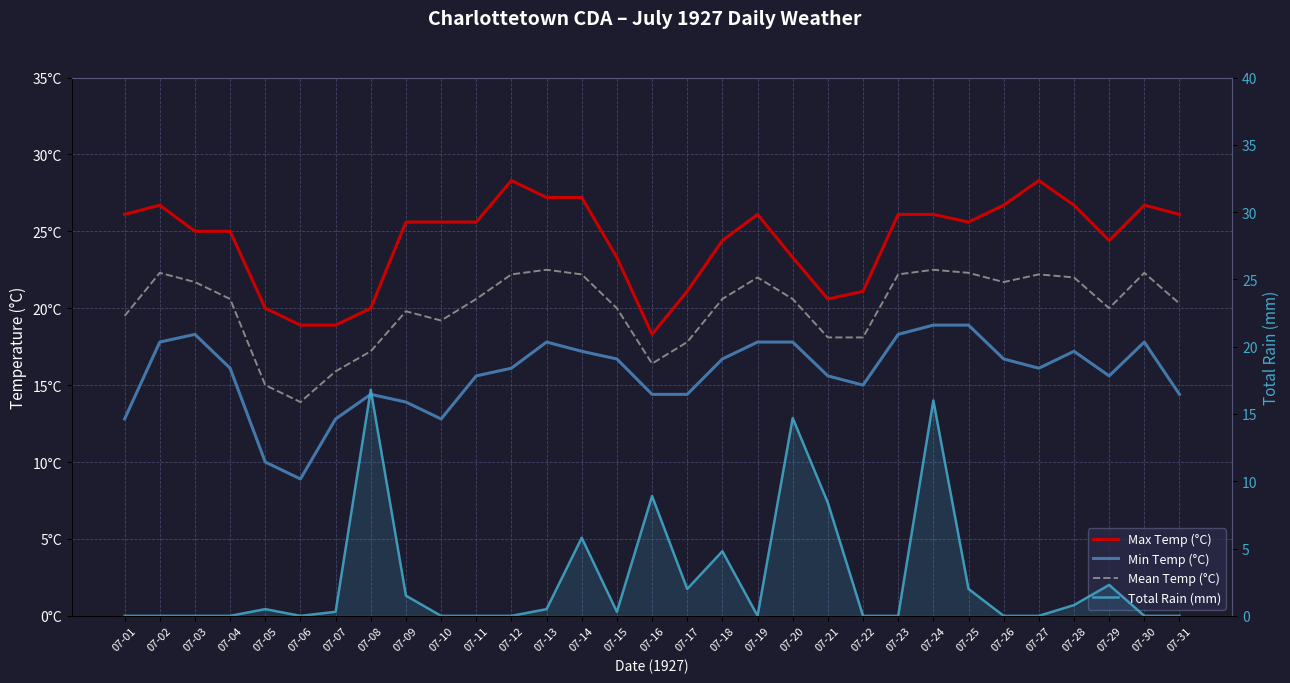

What is the maximum value shown in the chart?

28.3